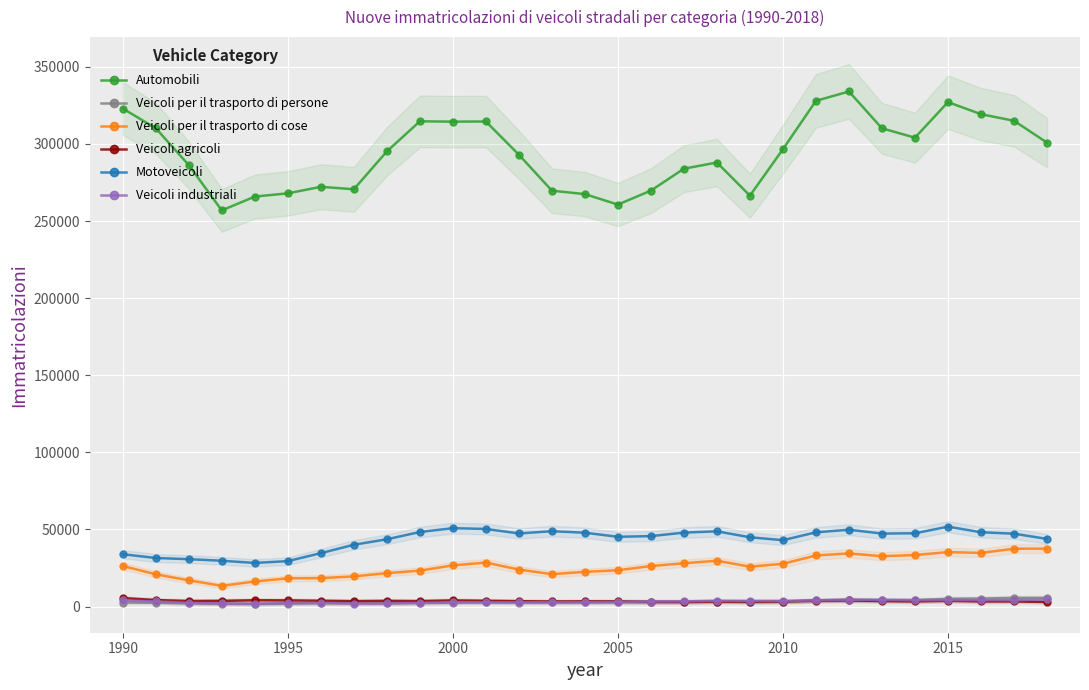

What is the value of the Veicoli agricoli point at the 22nd from the left?

3714